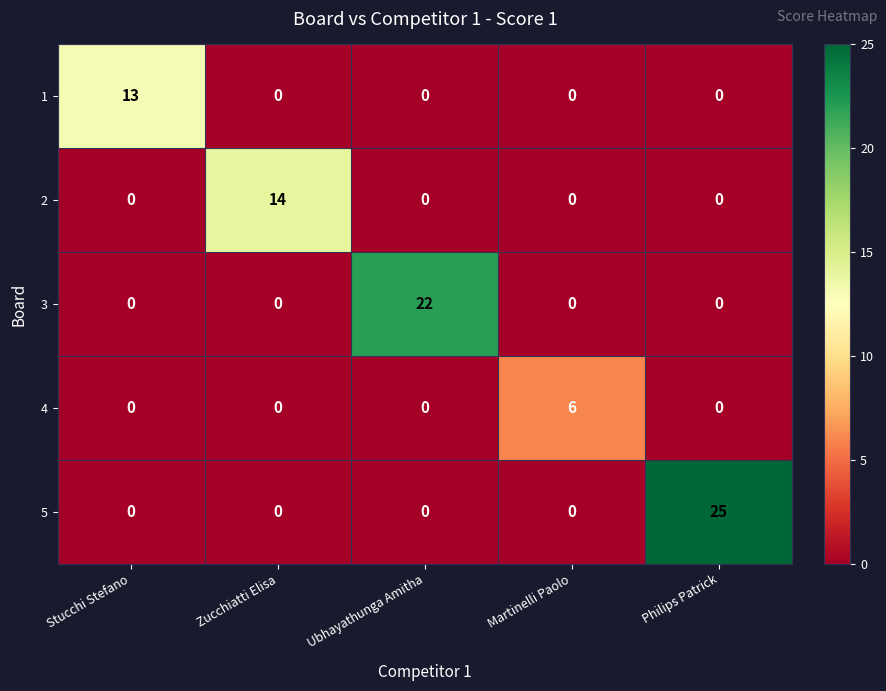

Reading left to right, what are all the values shown in this chart?

1: 13	0	0	0	0
2: 0	14	0	0	0
3: 0	0	22	0	0
4: 0	0	0	6	0
5: 0	0	0	0	25